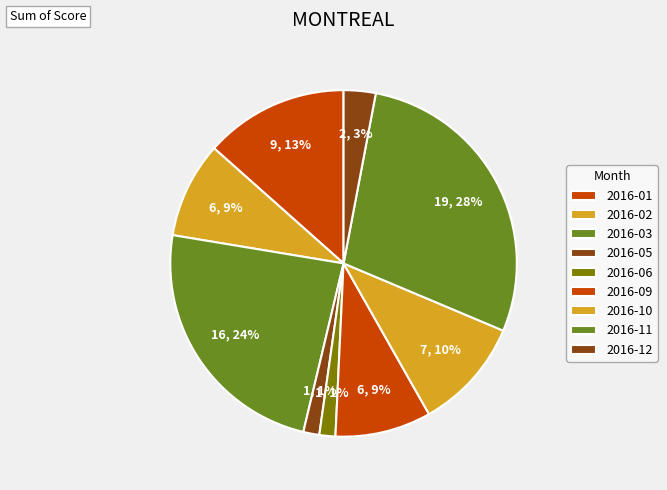

How many segments does this pie chart have?

9